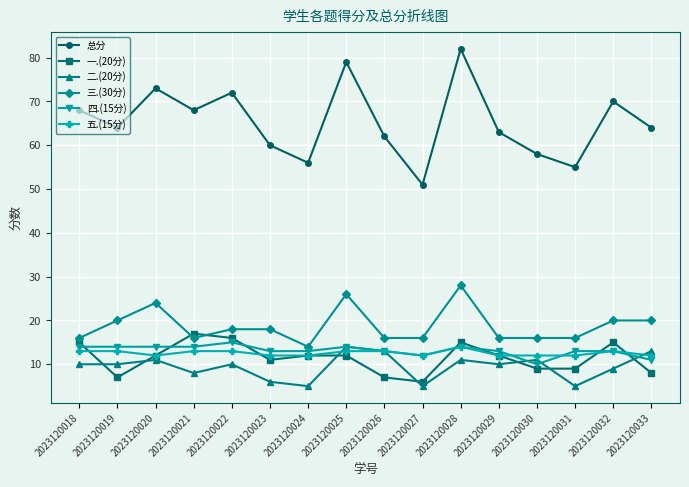

What is the greatest value displayed?

82